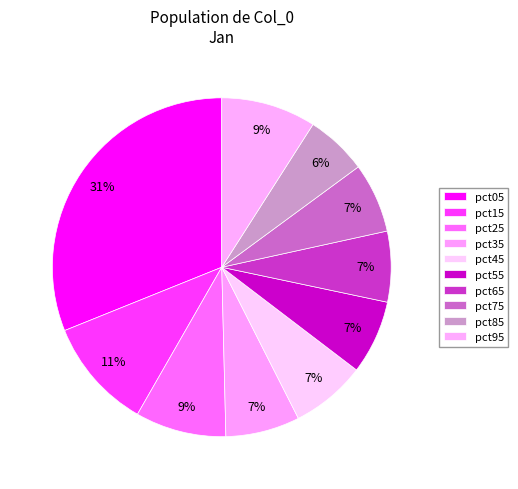

What percentage is NOT represented by pct95?

91.0%